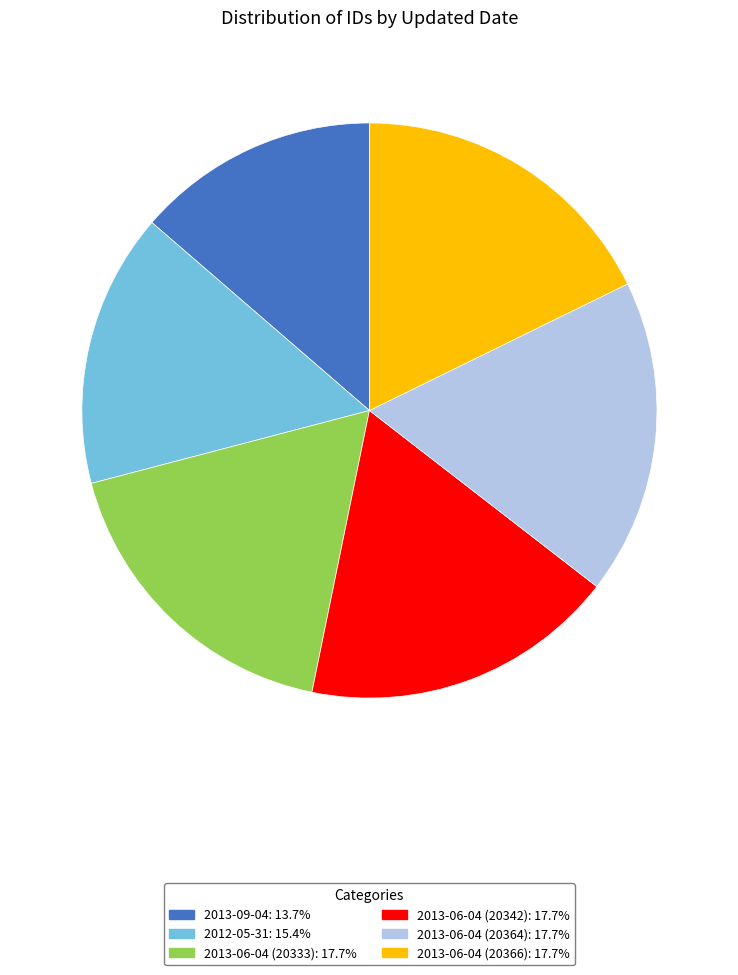

What is the ratio of the value at 2013-06-04 (20364) to the value at 2013-06-04 (20342)?

1.0